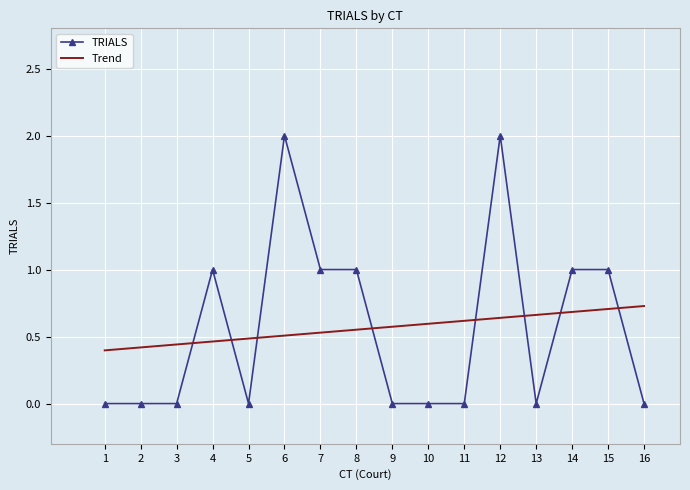

What is the label of the 5th point from the right?

12